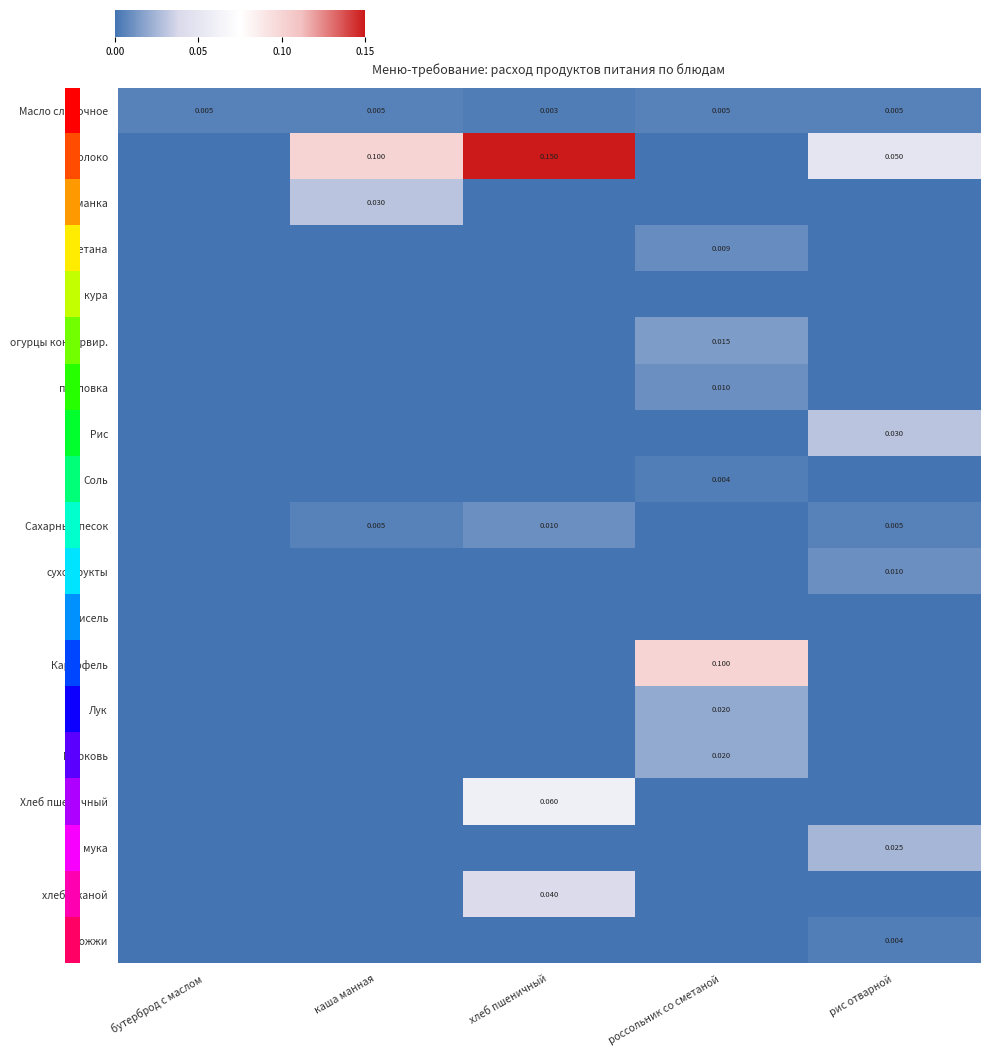

How many data points does each series have?

5